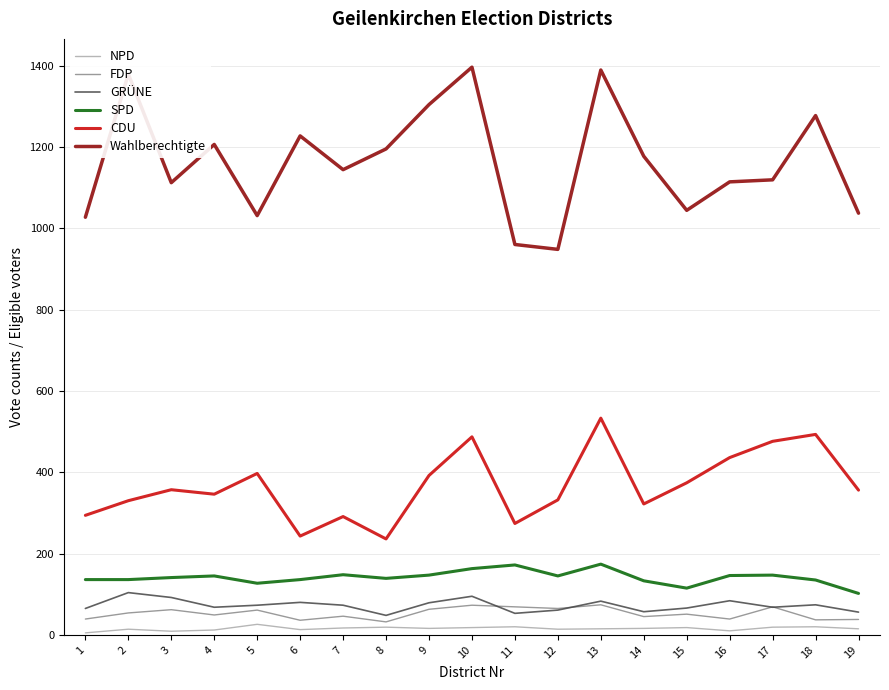

Does the chart display data point markers on the line(s)?

No